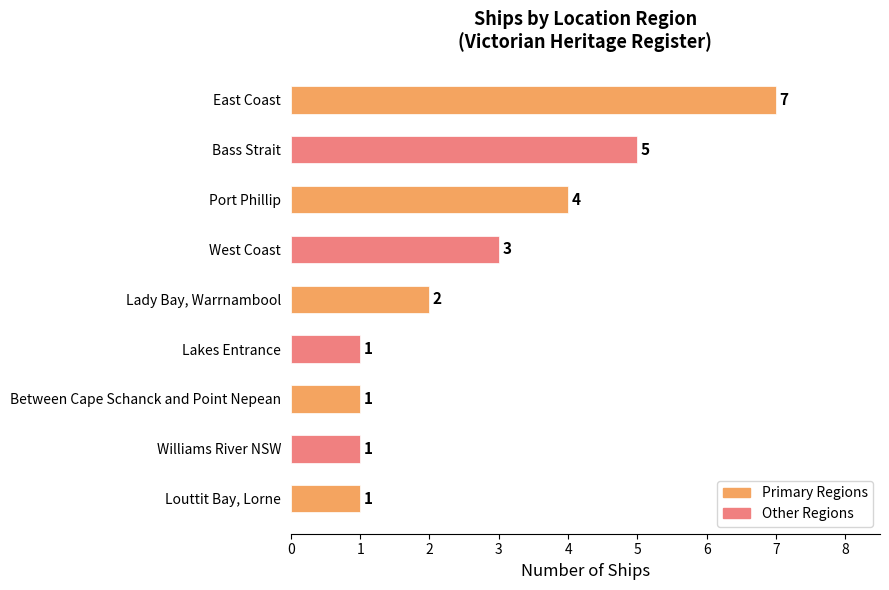

Reading top to bottom, what are all the values shown in this chart?

East Coast=7	Bass Strait=5	Port Phillip=4	West Coast=3	Lady Bay, Warrnambool=2	Lakes Entrance=1	Between Cape Schanck and Point Nepean=1	Williams River NSW=1	Louttit Bay, Lorne=1